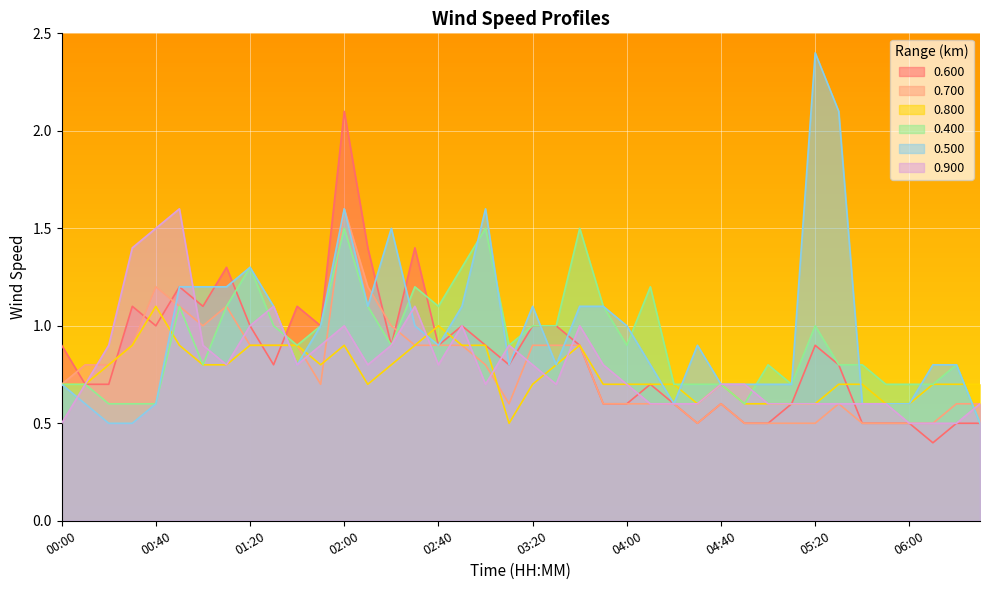

How many series are shown in this chart?

6